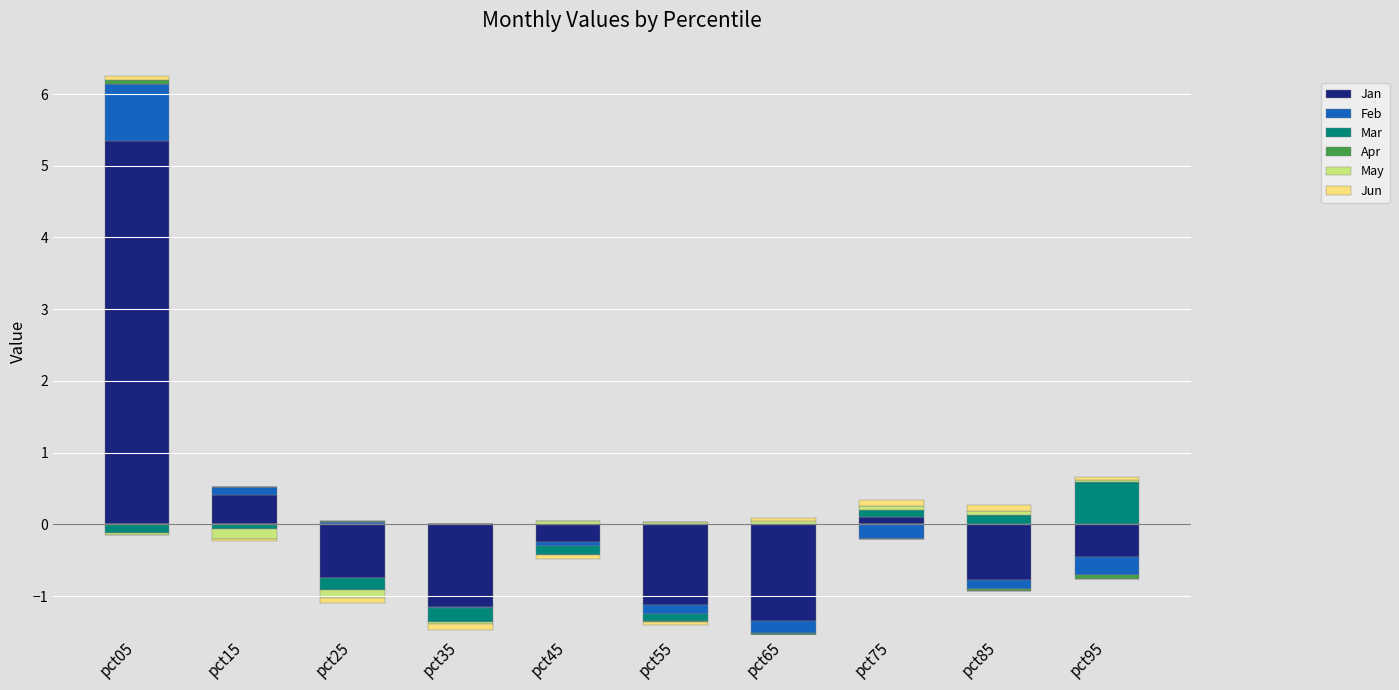

How many bars are there in total?

60